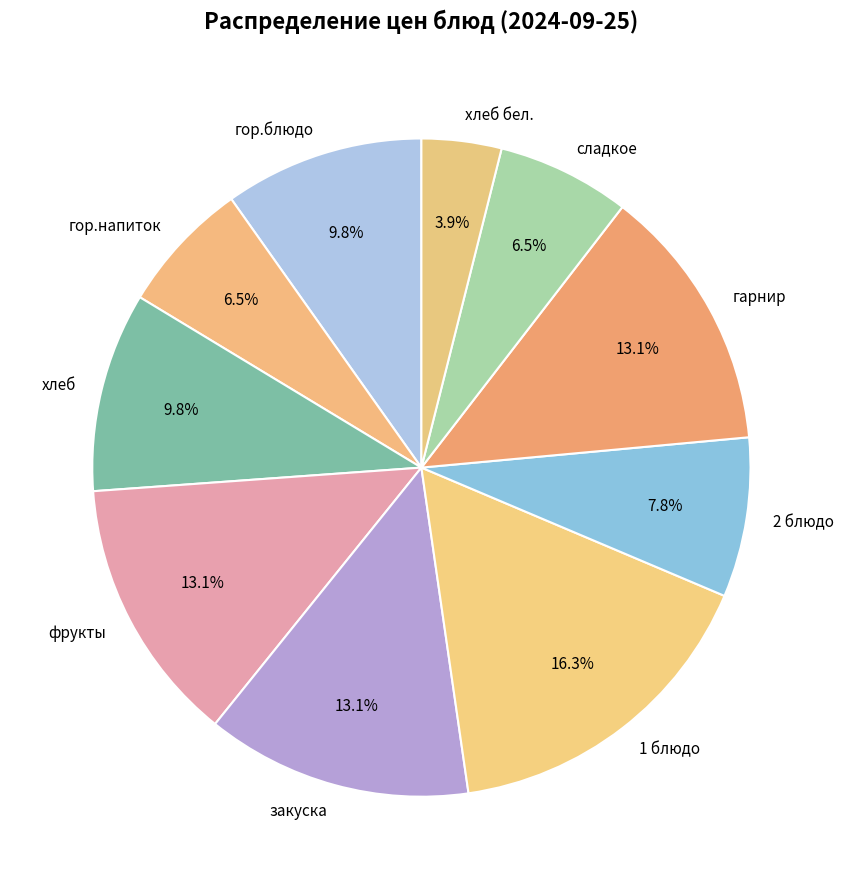

Which has a higher value, гор.напиток or закуска?

закуска